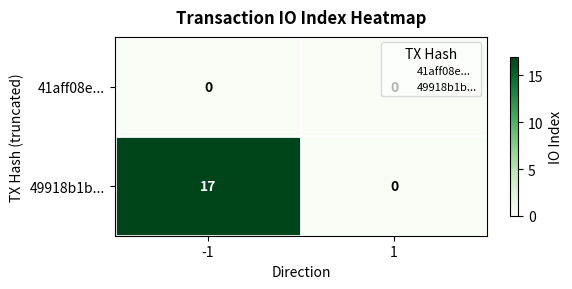

What value does the 49918b1b... series have at -1, to the nearest 10?

20